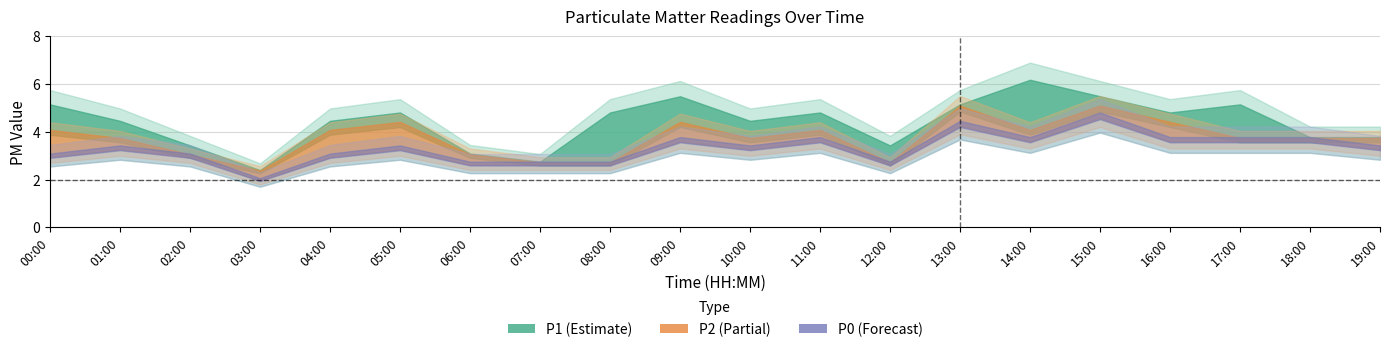

In P0, how many points are higher than both neighbors (excluding endpoints)?

6